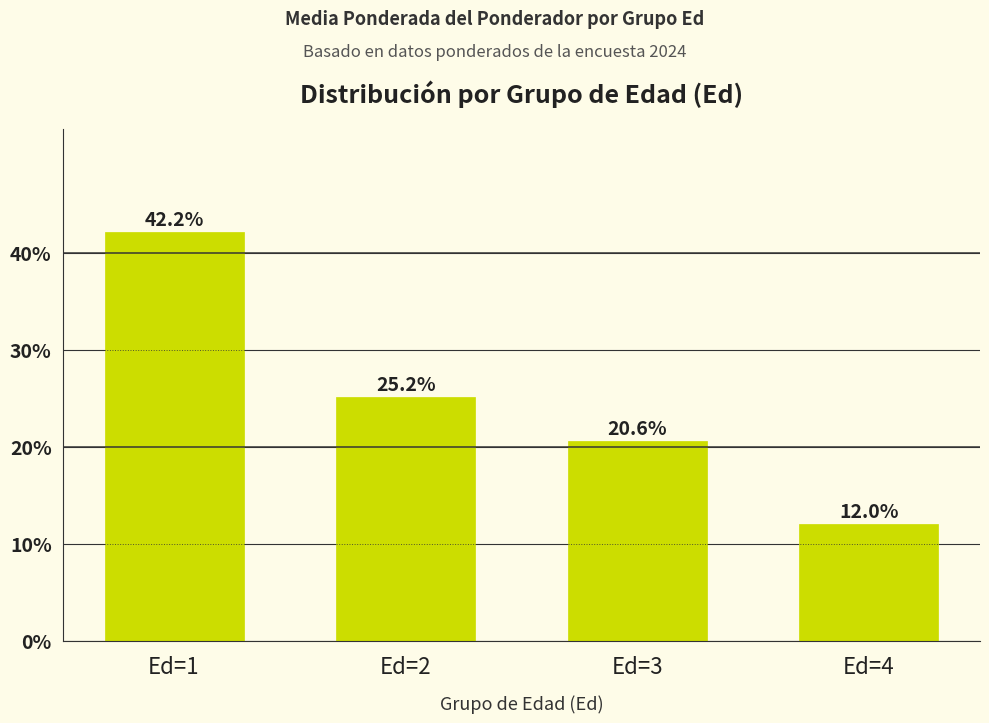

How many categories are shown in the chart?

4